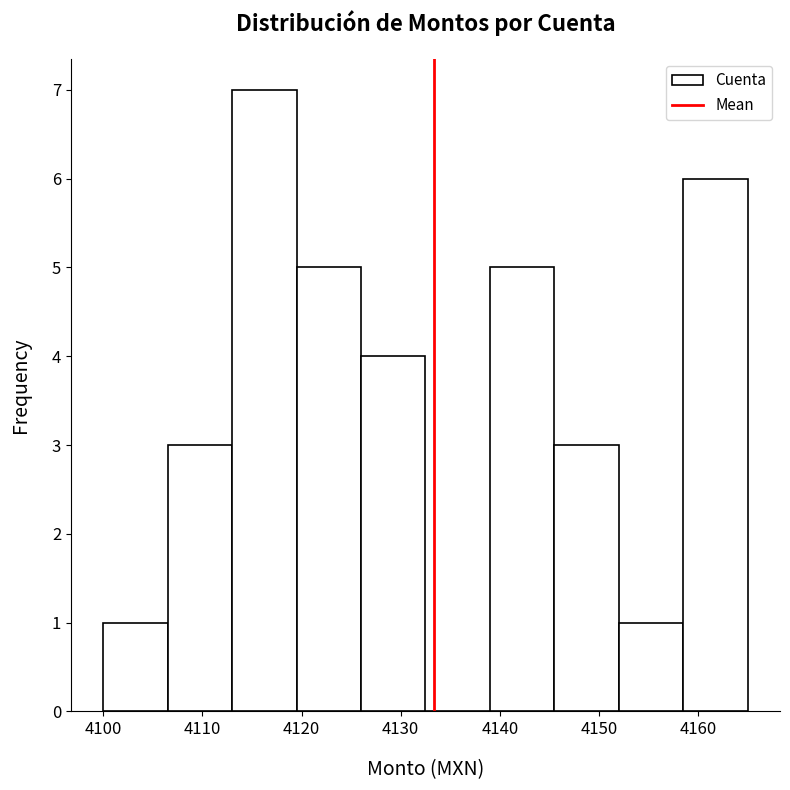

How tall is the bar that spans 4139.0 to 4145.5 on the x-axis? Neither the bar edges nor the heights are printed on the chart, so give them approximately, as read against the axes.

5